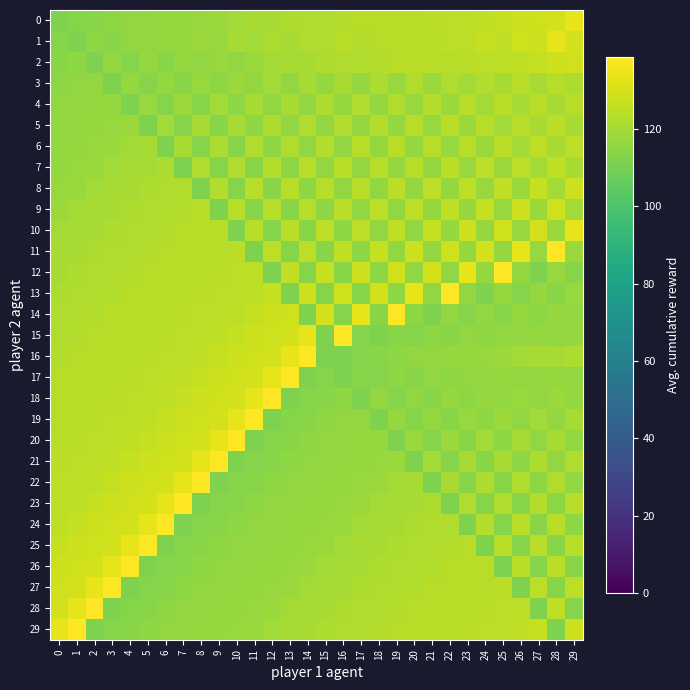

Reading left to right, list all the values displayed in this chart.

0: 0=112.1	1=113.6	2=114.3	3=115.3	4=116.1	5=116.4	6=116.8	7=116.8	8=117.1	9=117.9	10=119.3	11=120.5	12=120.6	13=121.6	14=122.2	15=122.4	16=122.9	17=123.5	18=123.7	19=123.8	20=124.0	21=124.6	22=124.8	23=125.0	24=125.7	25=126.5	26=127.9	27=128.9	28=129.5	29=133.3
1: 0=113.6	1=112.1	2=115.3	3=114.3	4=116.4	5=116.1	6=116.8	7=116.8	8=117.9	9=117.1	10=120.5	11=119.3	12=121.6	13=120.6	14=122.4	15=122.2	16=123.5	17=122.9	18=123.8	19=123.7	20=124.6	21=124.0	22=125.0	23=124.8	24=126.5	25=125.7	26=128.9	27=127.9	28=133.3	29=129.5
2: 0=114.3	1=115.3	2=112.1	3=116.1	4=113.6	5=116.8	6=114.3	7=116.8	8=116.1	9=117.1	10=116.4	11=117.9	12=119.3	13=120.5	14=120.6	15=121.6	16=122.2	17=122.4	18=122.9	19=123.5	20=123.7	21=123.8	22=124.0	23=124.6	24=124.8	25=125.0	26=125.7	27=126.5	28=127.9	29=128.9
3: 0=115.3	1=116.1	2=116.4	3=112.1	4=116.8	5=113.6	6=116.8	7=114.3	8=117.1	9=115.3	10=117.9	11=116.1	12=119.3	13=116.4	14=120.5	15=116.8	16=120.6	17=116.8	18=121.6	19=117.1	20=122.2	21=117.9	22=122.4	23=119.3	24=122.9	25=120.5	26=123.5	27=120.6	28=123.7	29=121.6
4: 0=116.1	1=116.4	2=116.8	3=116.8	4=112.1	5=117.1	6=113.6	7=117.9	8=114.3	9=119.3	10=115.3	11=120.5	12=116.1	13=120.6	14=116.4	15=121.6	16=116.8	17=122.2	18=116.8	19=122.4	20=117.1	21=122.9	22=117.9	23=123.5	24=119.3	25=123.7	26=120.5	27=123.8	28=120.6	29=124.0
5: 0=116.4	1=116.8	2=116.8	3=117.1	4=117.9	5=112.1	6=119.3	7=113.6	8=120.5	9=114.3	10=120.6	11=115.3	12=121.6	13=116.1	14=122.2	15=116.4	16=122.4	17=116.8	18=122.9	19=116.8	20=123.5	21=117.1	22=123.7	23=117.9	24=123.8	25=119.3	26=124.0	27=120.5	28=124.6	29=120.6
6: 0=116.8	1=116.8	2=117.1	3=117.9	4=119.3	5=120.5	6=112.1	7=120.6	8=113.6	9=121.6	10=114.3	11=122.2	12=115.3	13=122.4	14=116.1	15=122.9	16=116.4	17=123.5	18=116.8	19=123.7	20=116.8	21=123.8	22=117.1	23=124.0	24=117.9	25=124.6	26=119.3	27=124.8	28=120.5	29=125.0
7: 0=116.8	1=117.1	2=117.9	3=119.3	4=120.5	5=120.6	6=121.6	7=112.1	8=122.2	9=113.6	10=122.4	11=114.3	12=122.9	13=115.3	14=123.5	15=116.1	16=123.7	17=116.4	18=123.8	19=116.8	20=124.0	21=116.8	22=124.6	23=117.1	24=124.8	25=117.9	26=125.0	27=119.3	28=125.7	29=120.5
8: 0=117.1	1=117.9	2=119.3	3=120.5	4=120.6	5=121.6	6=122.2	7=122.4	8=112.1	9=122.9	10=113.6	11=123.5	12=114.3	13=123.7	14=115.3	15=123.8	16=116.1	17=124.0	18=116.4	19=124.6	20=116.8	21=124.8	22=116.8	23=125.0	24=117.1	25=125.7	26=117.9	27=126.5	28=119.3	29=127.9
9: 0=117.9	1=119.3	2=120.5	3=120.6	4=121.6	5=122.2	6=122.4	7=122.9	8=123.5	9=112.1	10=123.7	11=113.6	12=123.8	13=114.3	14=124.0	15=115.3	16=124.6	17=116.1	18=124.8	19=116.4	20=125.0	21=116.8	22=125.7	23=116.8	24=126.5	25=117.1	26=127.9	27=117.9	28=128.9	29=119.3
10: 0=119.3	1=120.5	2=120.6	3=121.6	4=122.2	5=122.4	6=122.9	7=123.5	8=123.7	9=123.8	10=112.1	11=124.0	12=113.6	13=124.6	14=114.3	15=124.8	16=115.3	17=125.0	18=116.1	19=125.7	20=116.4	21=126.5	22=116.8	23=127.9	24=116.8	25=128.9	26=117.1	27=129.5	28=117.9	29=133.3
11: 0=120.5	1=120.6	2=121.6	3=122.2	4=122.4	5=122.9	6=123.5	7=123.7	8=123.8	9=124.0	10=124.6	11=112.1	12=124.8	13=113.6	14=125.0	15=114.3	16=125.7	17=115.3	18=126.5	19=116.1	20=127.9	21=116.4	22=128.9	23=116.8	24=129.5	25=116.8	26=133.3	27=117.1	28=138.7	29=117.9
12: 0=120.6	1=121.6	2=122.2	3=122.4	4=122.9	5=123.5	6=123.7	7=123.8	8=124.0	9=124.6	10=124.8	11=125.0	12=112.1	13=125.7	14=113.6	15=126.5	16=114.3	17=127.9	18=115.3	19=128.9	20=116.1	21=129.5	22=116.4	23=133.3	24=116.8	25=138.7	26=116.8	27=112.1	28=117.1	29=113.6
13: 0=121.6	1=122.2	2=122.4	3=122.9	4=123.5	5=123.7	6=123.8	7=124.0	8=124.6	9=124.8	10=125.0	11=125.7	12=126.5	13=112.1	14=127.9	15=113.6	16=128.9	17=114.3	18=129.5	19=115.3	20=133.3	21=116.1	22=138.7	23=116.4	24=112.1	25=116.8	26=113.6	27=116.8	28=114.3	29=117.1
14: 0=122.2	1=122.4	2=122.9	3=123.5	4=123.7	5=123.8	6=124.0	7=124.6	8=124.8	9=125.0	10=125.7	11=126.5	12=127.9	13=128.9	14=112.1	15=129.5	16=113.6	17=133.3	18=114.3	19=138.7	20=115.3	21=112.1	22=116.1	23=113.6	24=116.4	25=114.3	26=116.8	27=115.3	28=116.8	29=116.1
15: 0=122.4	1=122.9	2=123.5	3=123.7	4=123.8	5=124.0	6=124.6	7=124.8	8=125.0	9=125.7	10=126.5	11=127.9	12=128.9	13=129.5	14=133.3	15=112.1	16=138.7	17=113.6	18=112.1	19=114.3	20=113.6	21=115.3	22=114.3	23=116.1	24=115.3	25=116.4	26=116.1	27=116.8	28=116.4	29=116.8
16: 0=122.9	1=123.5	2=123.7	3=123.8	4=124.0	5=124.6	6=124.8	7=125.0	8=125.7	9=126.5	10=127.9	11=128.9	12=129.5	13=133.3	14=138.7	15=112.1	16=112.1	17=113.6	18=114.3	19=115.3	20=116.1	21=116.4	22=116.8	23=116.8	24=117.1	25=117.9	26=119.3	27=120.5	28=120.6	29=121.6
17: 0=123.5	1=123.7	2=123.8	3=124.0	4=124.6	5=124.8	6=125.0	7=125.7	8=126.5	9=127.9	10=128.9	11=129.5	12=133.3	13=138.7	14=112.1	15=113.6	16=112.1	17=114.3	18=113.6	19=115.3	20=114.3	21=116.1	22=115.3	23=116.4	24=116.1	25=116.8	26=116.4	27=116.8	28=116.8	29=116.1
18: 0=123.7	1=123.8	2=124.0	3=124.6	4=124.8	5=125.0	6=125.7	7=126.5	8=127.9	9=128.9	10=129.5	11=133.3	12=138.7	13=112.1	14=113.6	15=114.3	16=115.3	17=112.1	18=116.1	19=113.6	20=116.4	21=114.3	22=116.8	23=115.3	24=116.8	25=116.1	26=117.1	27=116.4	28=117.9	29=116.8
19: 0=123.8	1=124.0	2=124.6	3=124.8	4=125.0	5=125.7	6=126.5	7=127.9	8=128.9	9=129.5	10=133.3	11=138.7	12=112.1	13=113.6	14=114.3	15=115.3	16=116.1	17=116.4	18=112.1	19=116.8	20=113.6	21=116.8	22=114.3	23=117.1	24=115.3	25=117.9	26=116.1	27=119.3	28=116.4	29=120.5
20: 0=124.0	1=124.6	2=124.8	3=125.0	4=125.7	5=126.5	6=127.9	7=128.9	8=129.5	9=133.3	10=138.7	11=112.1	12=113.6	13=114.3	14=115.3	15=116.1	16=116.4	17=116.8	18=116.8	19=112.1	20=117.1	21=113.6	22=117.9	23=114.3	24=119.3	25=115.3	26=120.5	27=116.1	28=120.6	29=116.4
21: 0=124.6	1=124.8	2=125.0	3=125.7	4=126.5	5=127.9	6=128.9	7=129.5	8=133.3	9=138.7	10=112.1	11=113.6	12=114.3	13=115.3	14=116.1	15=116.4	16=116.8	17=116.8	18=117.1	19=117.9	20=112.1	21=119.3	22=113.6	23=120.5	24=114.3	25=120.6	26=115.3	27=121.6	28=116.1	29=122.2
22: 0=124.8	1=125.0	2=125.7	3=126.5	4=127.9	5=128.9	6=129.5	7=133.3	8=138.7	9=112.1	10=113.6	11=114.3	12=115.3	13=116.1	14=116.4	15=116.8	16=116.8	17=117.1	18=117.9	19=119.3	20=120.5	21=112.1	22=120.6	23=113.6	24=121.6	25=114.3	26=122.2	27=115.3	28=122.4	29=116.1
23: 0=125.0	1=125.7	2=126.5	3=127.9	4=128.9	5=129.5	6=133.3	7=138.7	8=112.1	9=113.6	10=114.3	11=115.3	12=116.1	13=116.4	14=116.8	15=116.8	16=117.1	17=117.9	18=119.3	19=120.5	20=120.6	21=121.6	22=112.1	23=122.2	24=113.6	25=122.4	26=114.3	27=122.9	28=115.3	29=123.5
24: 0=125.7	1=126.5	2=127.9	3=128.9	4=129.5	5=133.3	6=138.7	7=112.1	8=113.6	9=114.3	10=115.3	11=116.1	12=116.4	13=116.8	14=116.8	15=117.1	16=117.9	17=119.3	18=120.5	19=120.6	20=121.6	21=122.2	22=122.4	23=112.1	24=122.9	25=113.6	26=123.5	27=114.3	28=123.7	29=115.3
25: 0=126.5	1=127.9	2=128.9	3=129.5	4=133.3	5=138.7	6=112.1	7=113.6	8=114.3	9=115.3	10=116.1	11=116.4	12=116.8	13=116.8	14=117.1	15=117.9	16=119.3	17=120.5	18=120.6	19=121.6	20=122.2	21=122.4	22=122.9	23=123.5	24=112.1	25=123.7	26=113.6	27=123.8	28=114.3	29=124.0
26: 0=127.9	1=128.9	2=129.5	3=133.3	4=138.7	5=112.1	6=113.6	7=114.3	8=115.3	9=116.1	10=116.4	11=116.8	12=116.8	13=117.1	14=117.9	15=119.3	16=120.5	17=120.6	18=121.6	19=122.2	20=122.4	21=122.9	22=123.5	23=123.7	24=123.8	25=112.1	26=124.0	27=113.6	28=124.6	29=114.3
27: 0=128.9	1=129.5	2=133.3	3=138.7	4=112.1	5=113.6	6=114.3	7=115.3	8=116.1	9=116.4	10=116.8	11=116.8	12=117.1	13=117.9	14=119.3	15=120.5	16=120.6	17=121.6	18=122.2	19=122.4	20=122.9	21=123.5	22=123.7	23=123.8	24=124.0	25=124.6	26=112.1	27=124.8	28=113.6	29=125.0
28: 0=129.5	1=133.3	2=138.7	3=112.1	4=113.6	5=114.3	6=115.3	7=116.1	8=116.4	9=116.8	10=116.8	11=117.1	12=117.9	13=119.3	14=120.5	15=120.6	16=121.6	17=122.2	18=122.4	19=122.9	20=123.5	21=123.7	22=123.8	23=124.0	24=124.6	25=124.8	26=125.0	27=112.1	28=125.7	29=113.6
29: 0=133.3	1=138.7	2=112.1	3=113.6	4=114.3	5=115.3	6=116.1	7=116.4	8=116.8	9=116.8	10=117.1	11=117.9	12=119.3	13=120.5	14=120.6	15=121.6	16=122.2	17=122.4	18=122.9	19=123.5	20=123.7	21=123.8	22=124.0	23=124.6	24=124.8	25=125.0	26=125.7	27=126.5	28=112.1	29=127.9